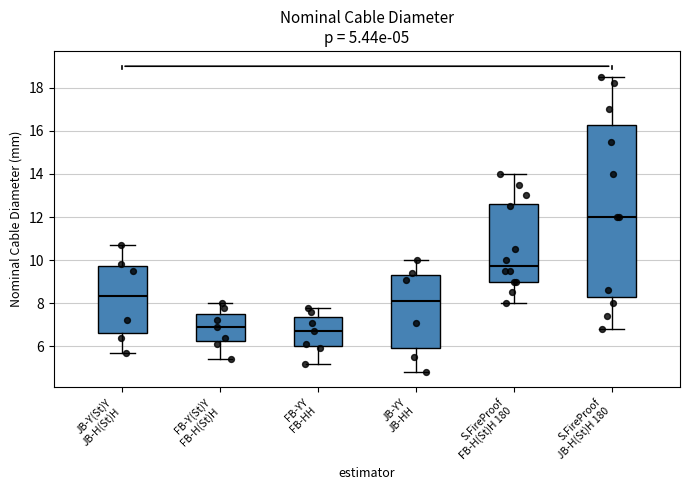

Comparing the boxes themselves (not the whiskers), which one is the tallest?

S.FireProof JB-H(St)H 180